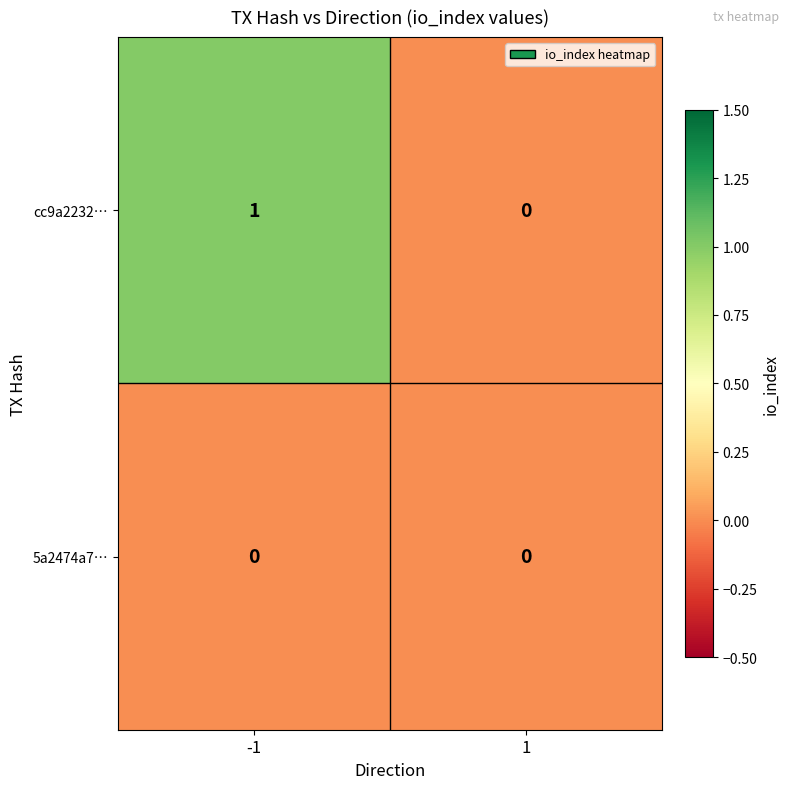

List the series in order of their peak value, highest first.

cc9a2232…, 5a2474a7…